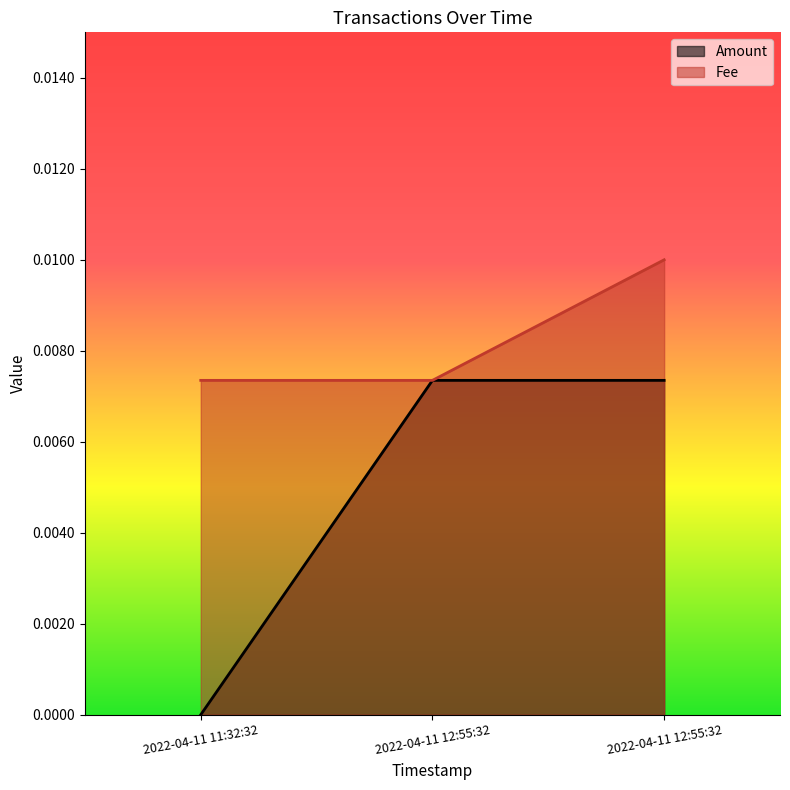

Does the chart display data point markers on the line(s)?

No